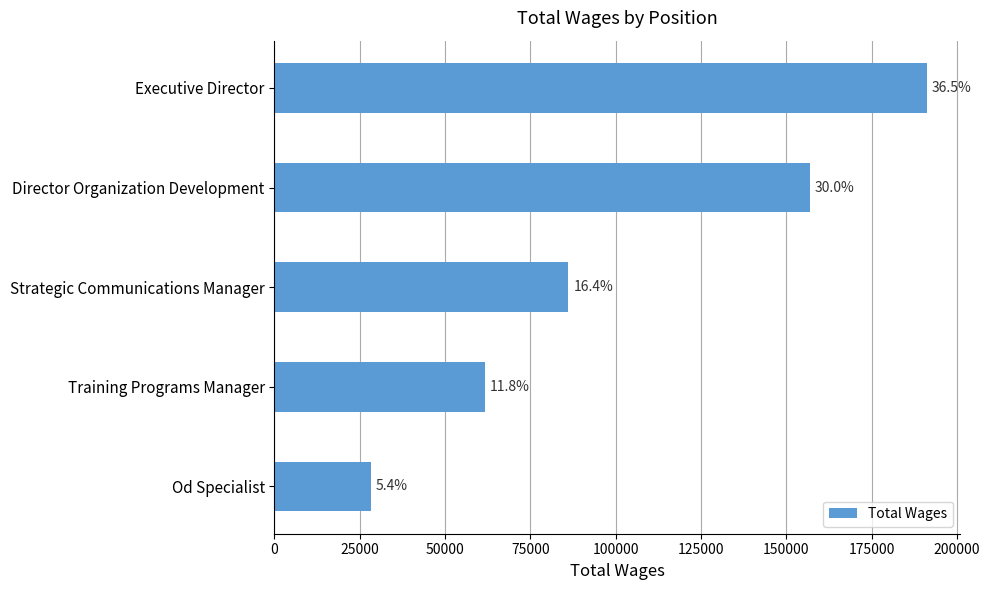

How many bars are there in total?

5